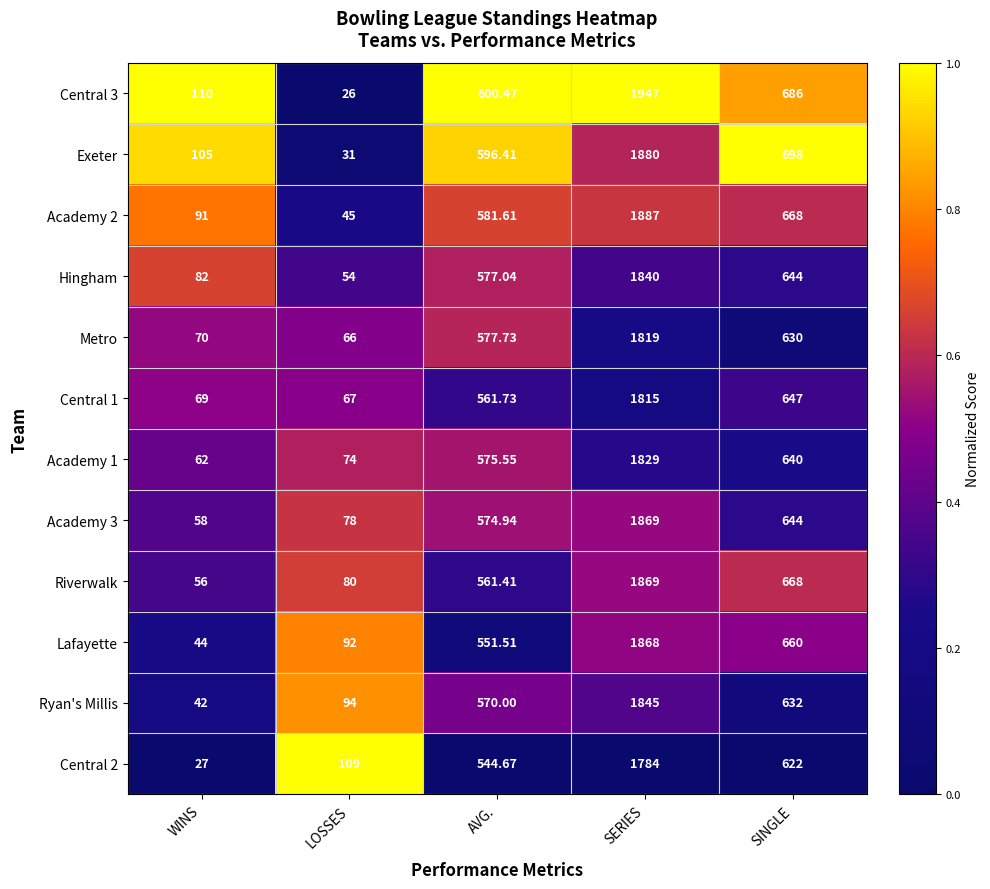

What is the total value across all series at SERIES?

22252.0